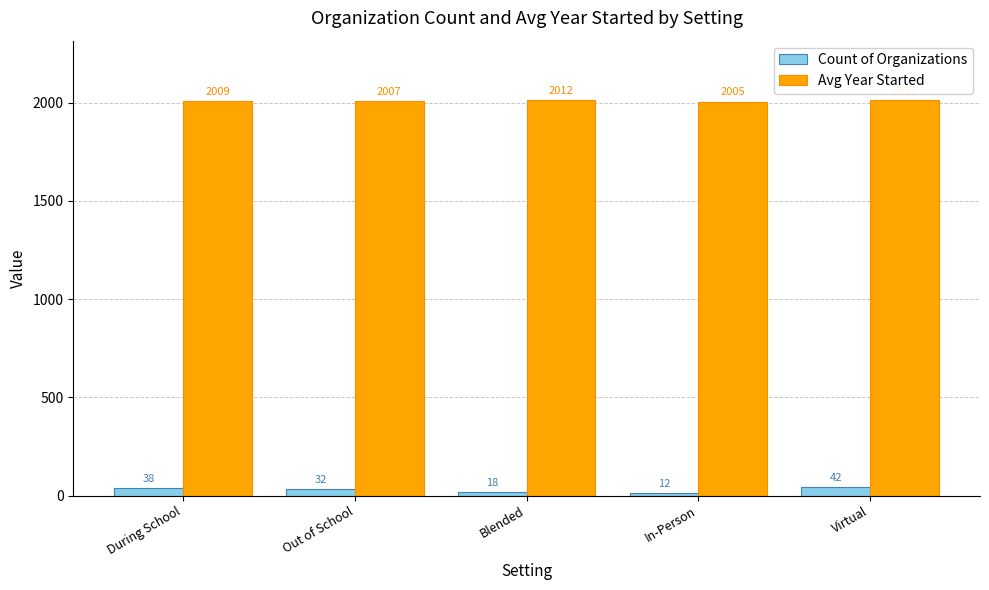

How many series are shown in this chart?

2